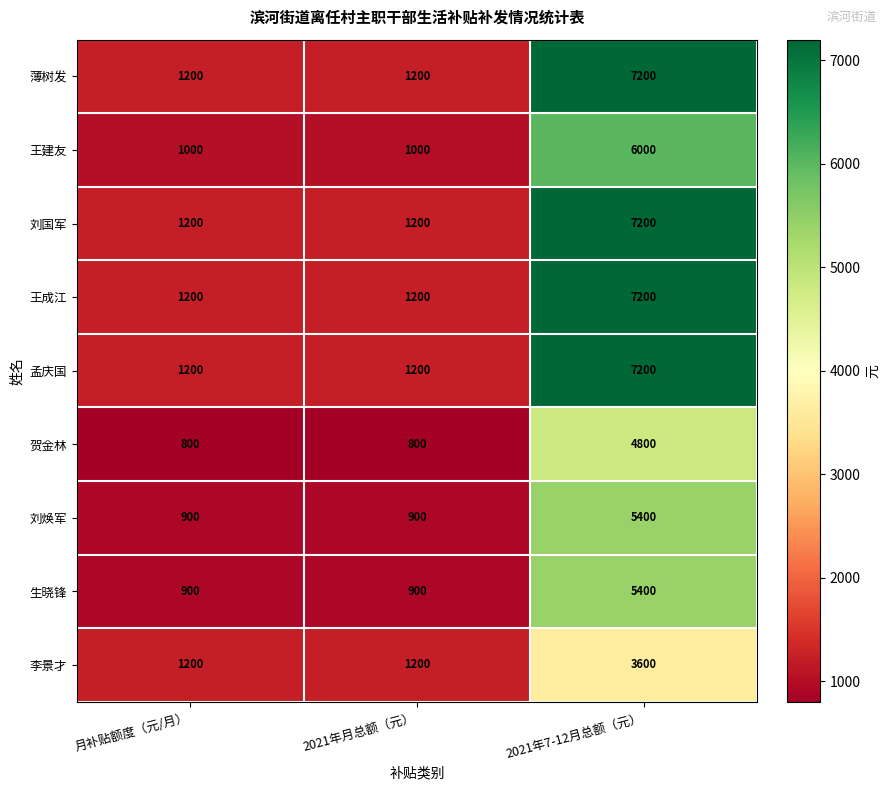

At which category is the sum across all series the highest?

2021年7-12月总额（元）